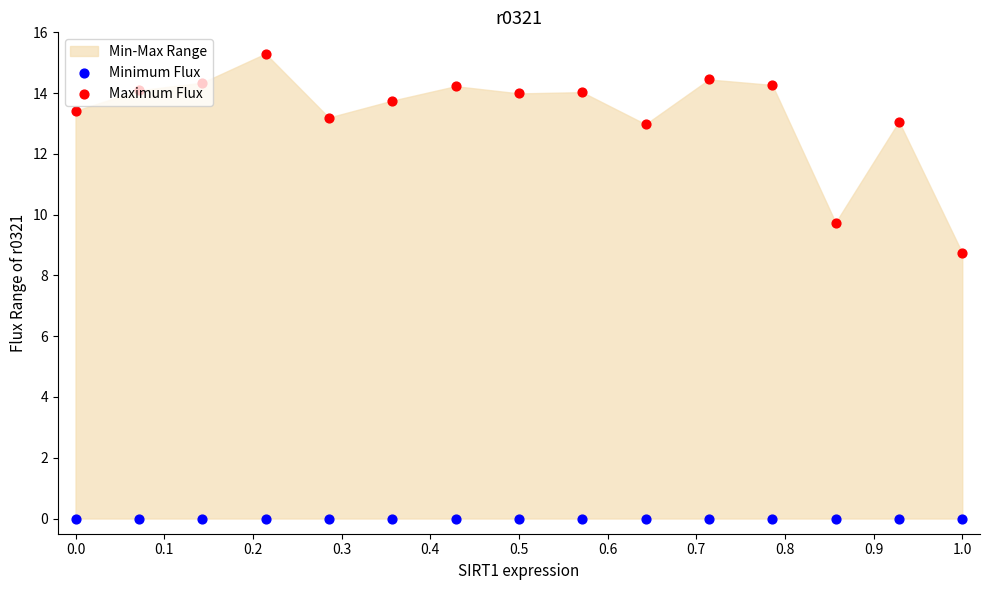

At how many categories does at least one series exceed 2?

15